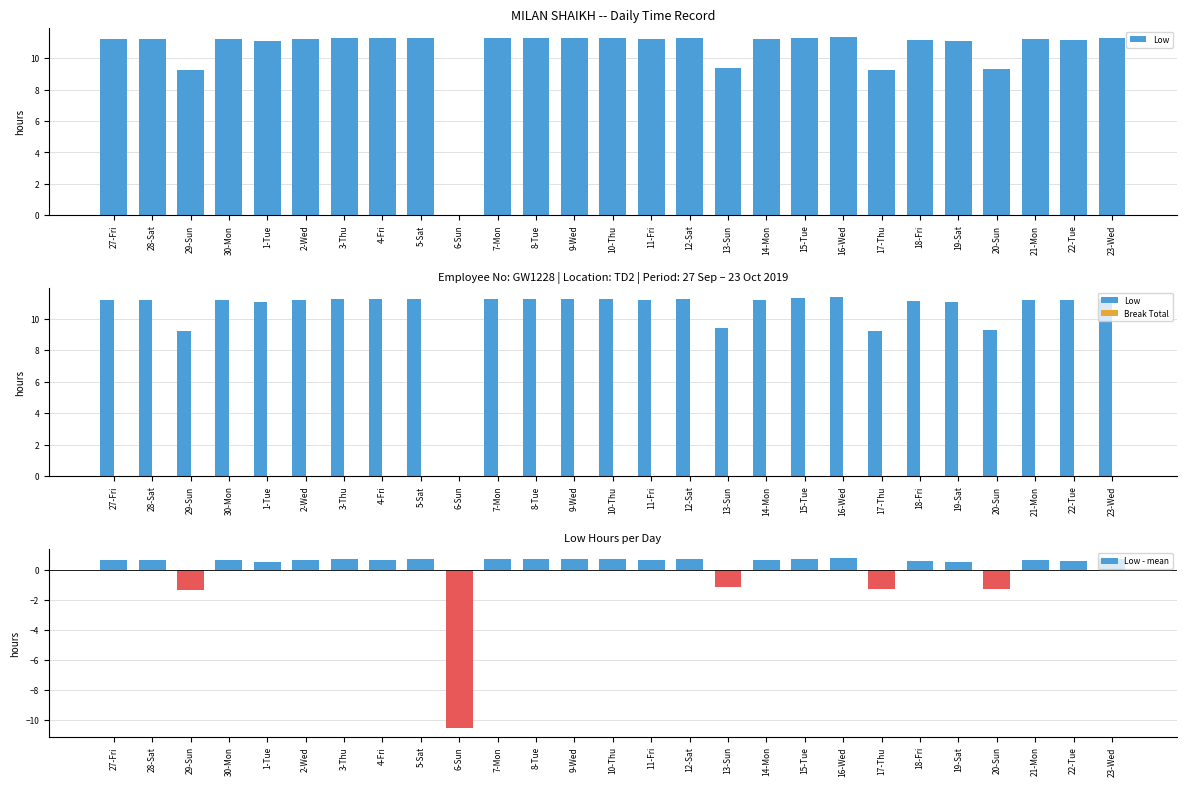

At which category does the chart reach its minimum across all series?

6-Sun